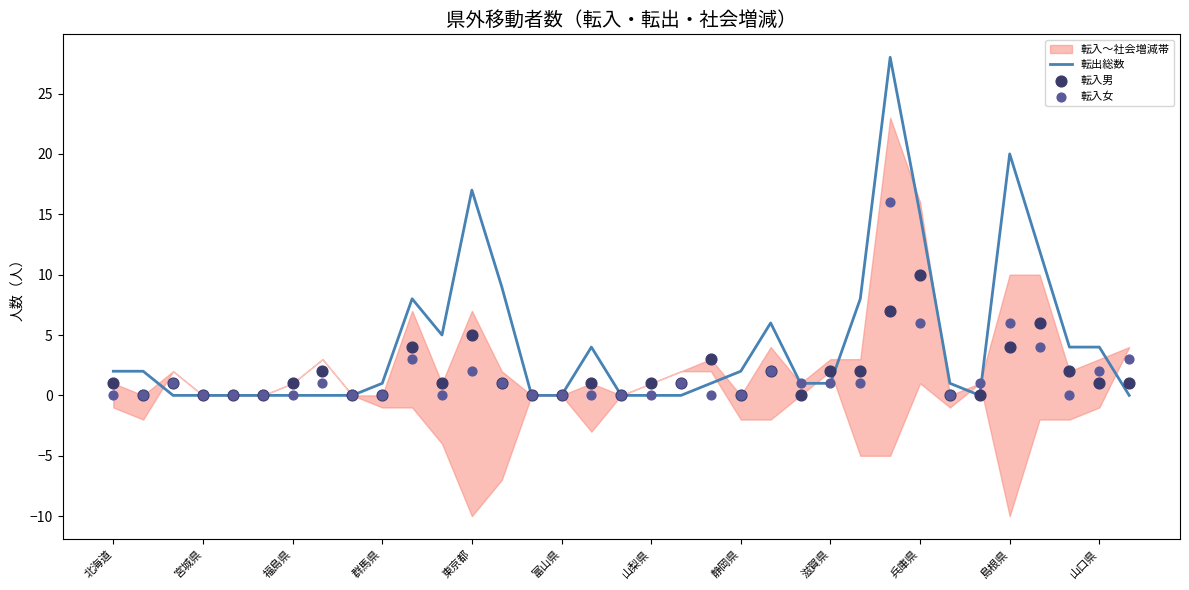

True or false: 転出総数 has a value of 7 at 兵庫県.

False